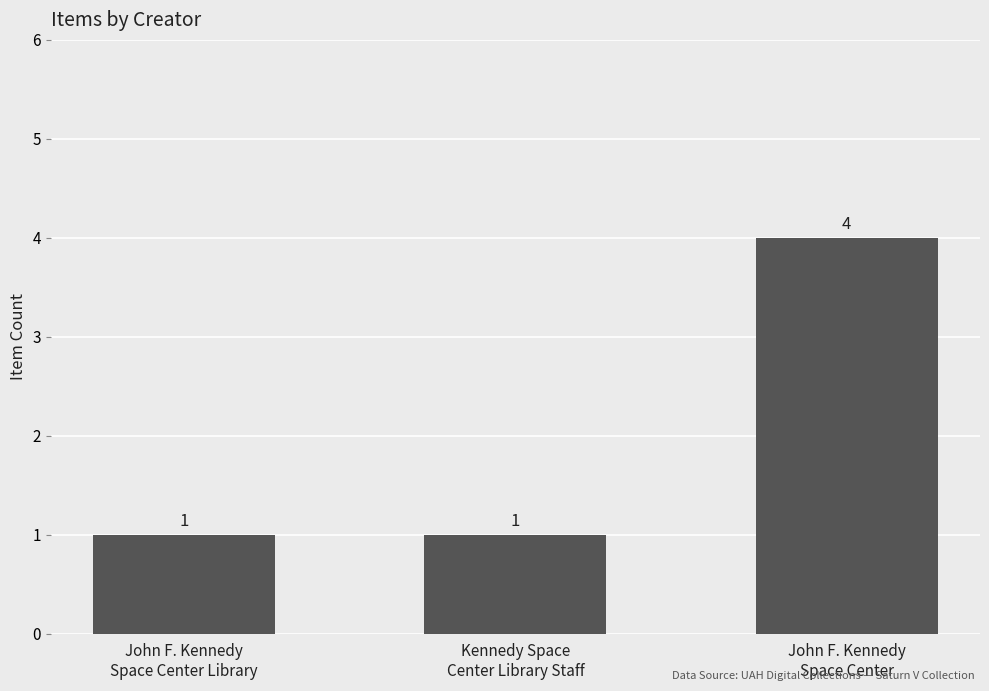

What is the value of the 1st bar from the left?

1